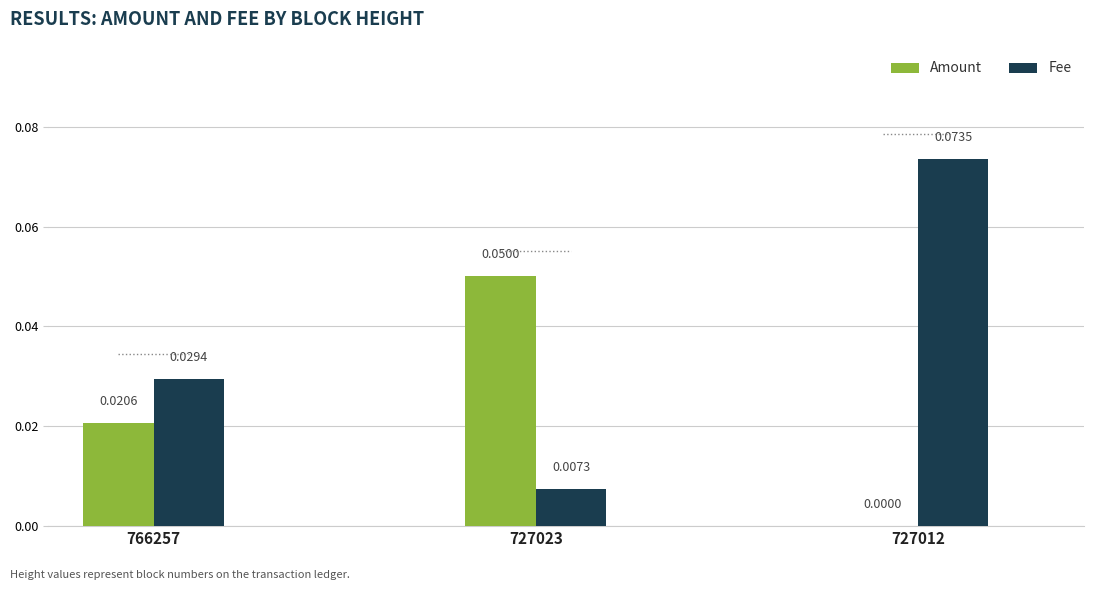

Are the bars horizontal?

No